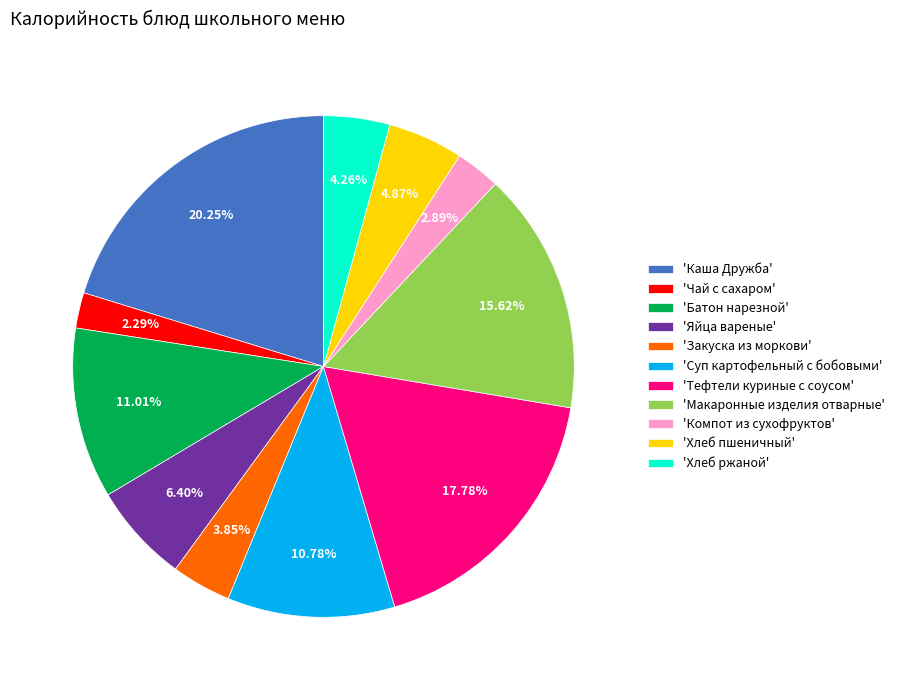

Combined, do 'Яйца вареные' and 'Макаронные изделия отварные' account for over 50%?

No